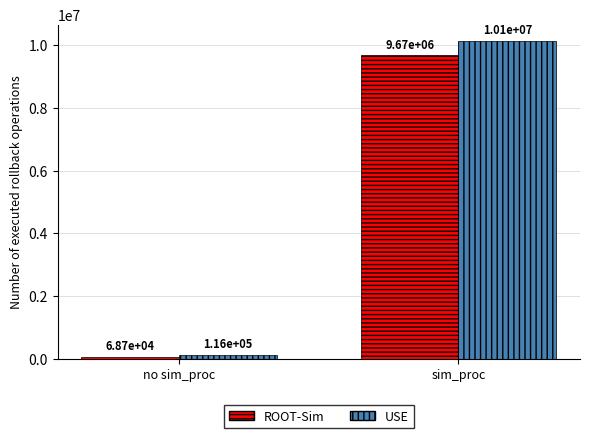

What is the sum of all ROOT-Sim values?

9739608